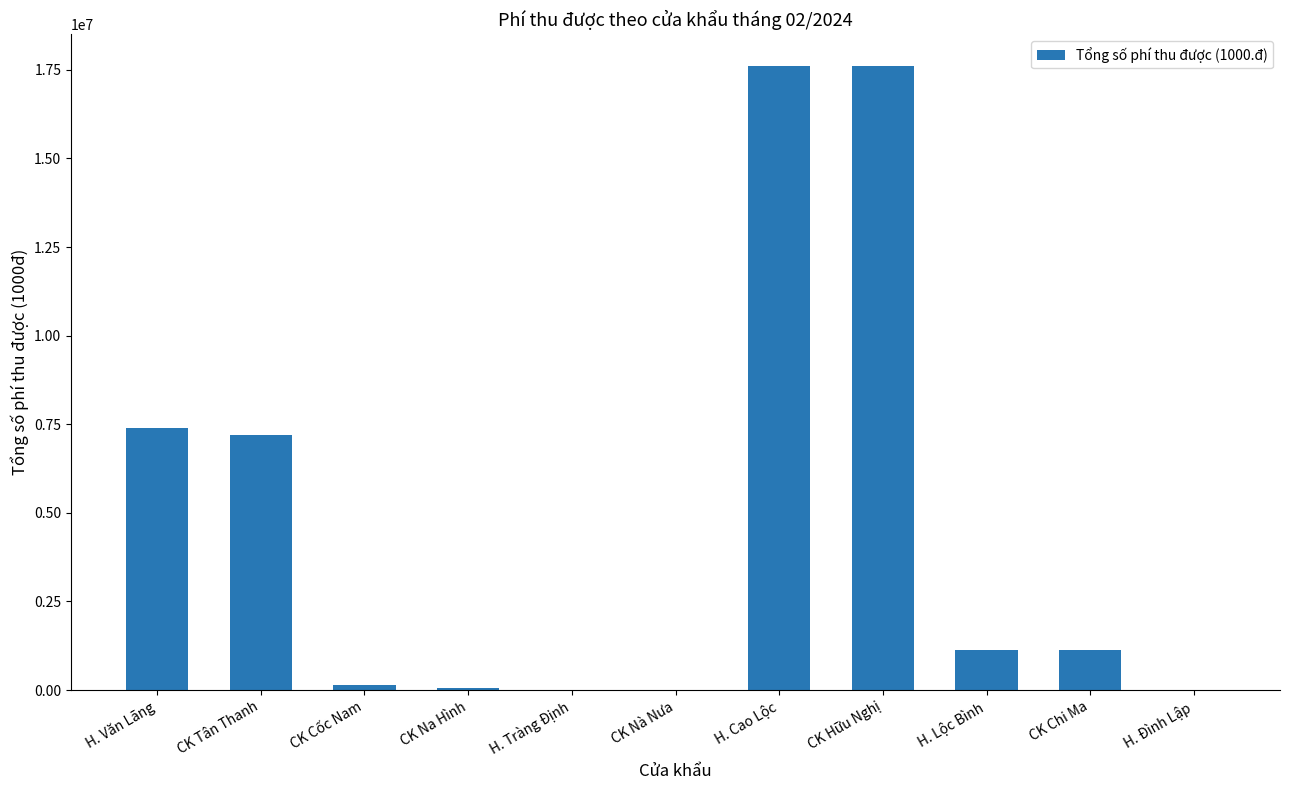

Where is the data nearest to the value 8809375?

H. Văn Lãng